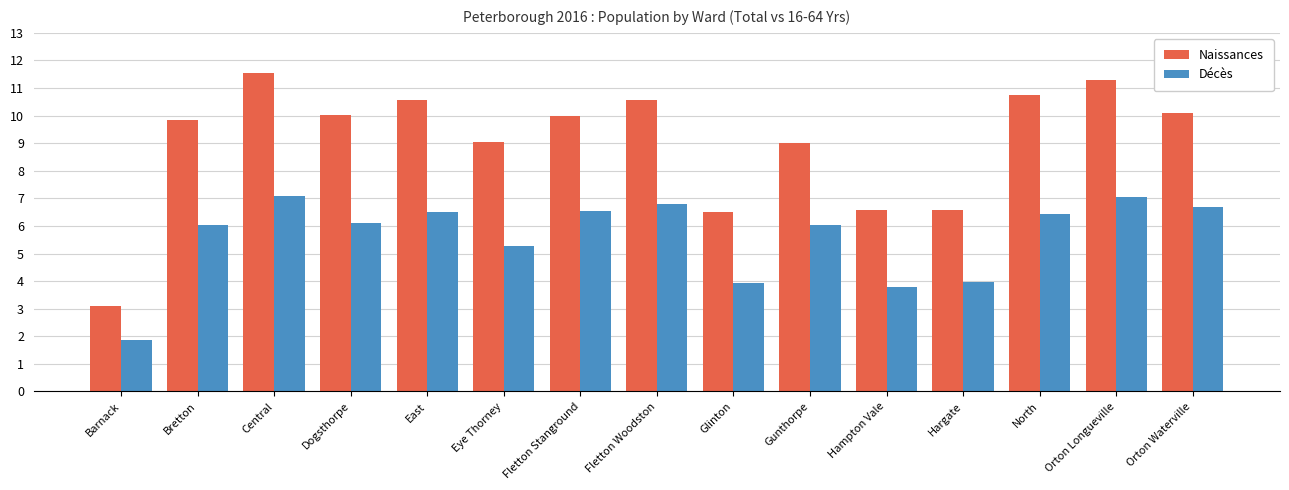

Which category has the highest value in the Naissances series?

Central